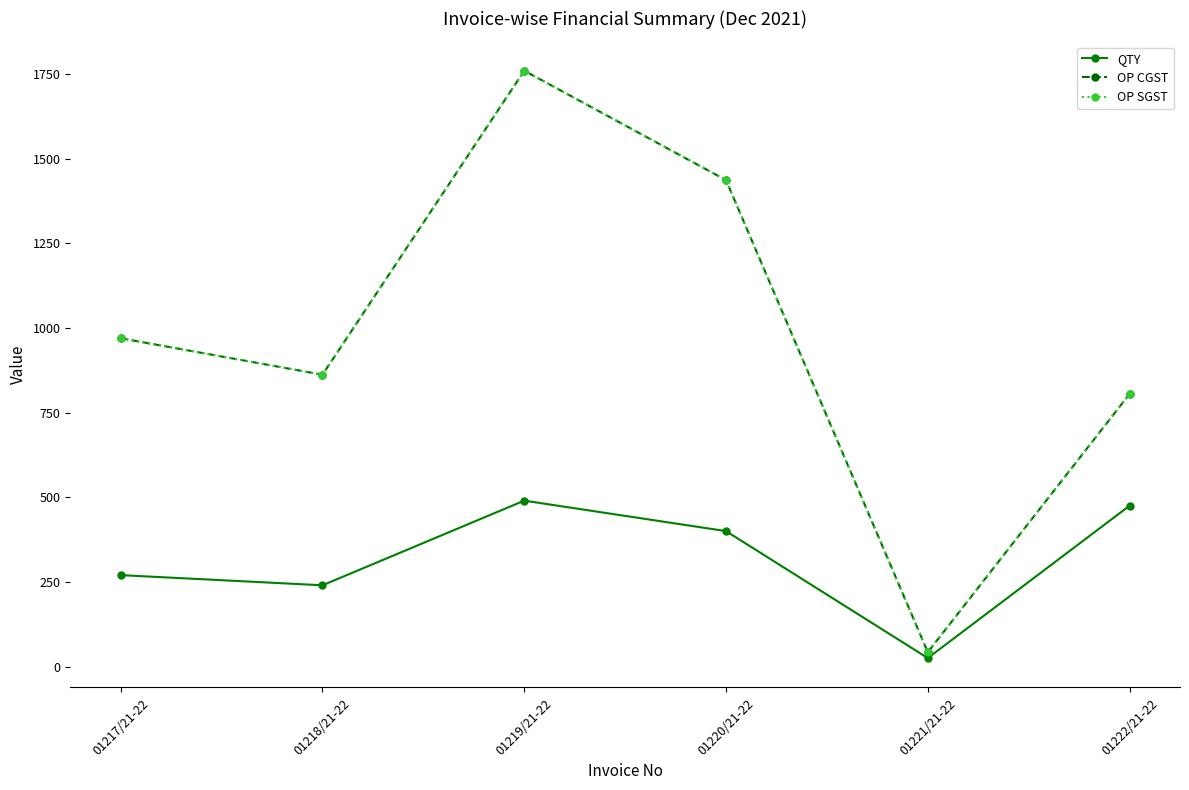

True or false: OP CGST has more than 0 interior local peaks.

True